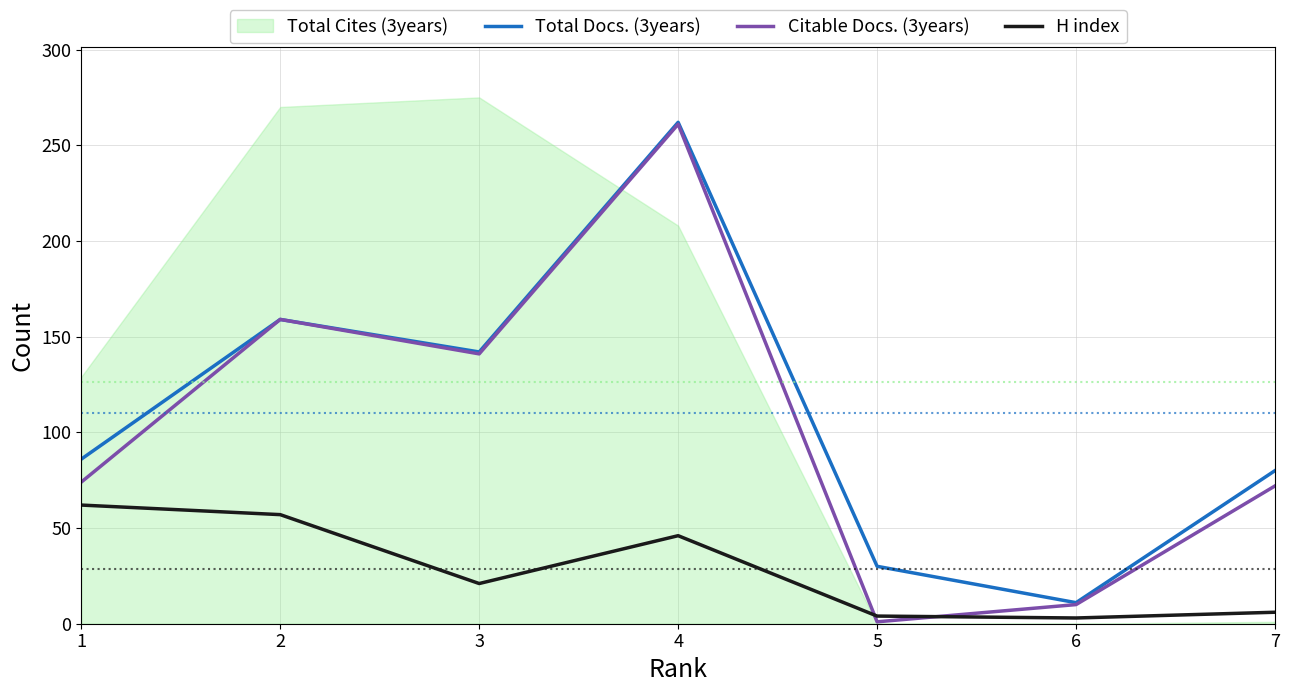

What is the difference between the maximum and minimum values in the Total Docs. (3years) series?

251